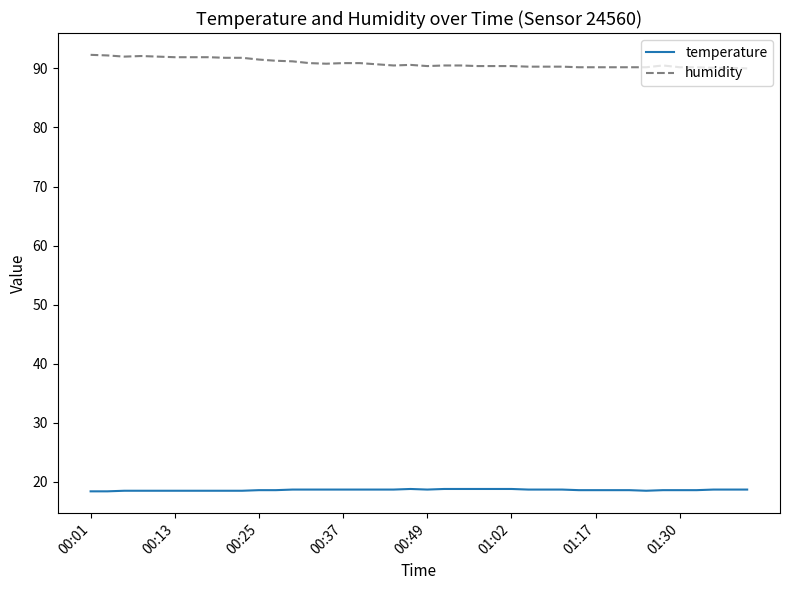

List the series in order of their peak value, highest first.

humidity, temperature